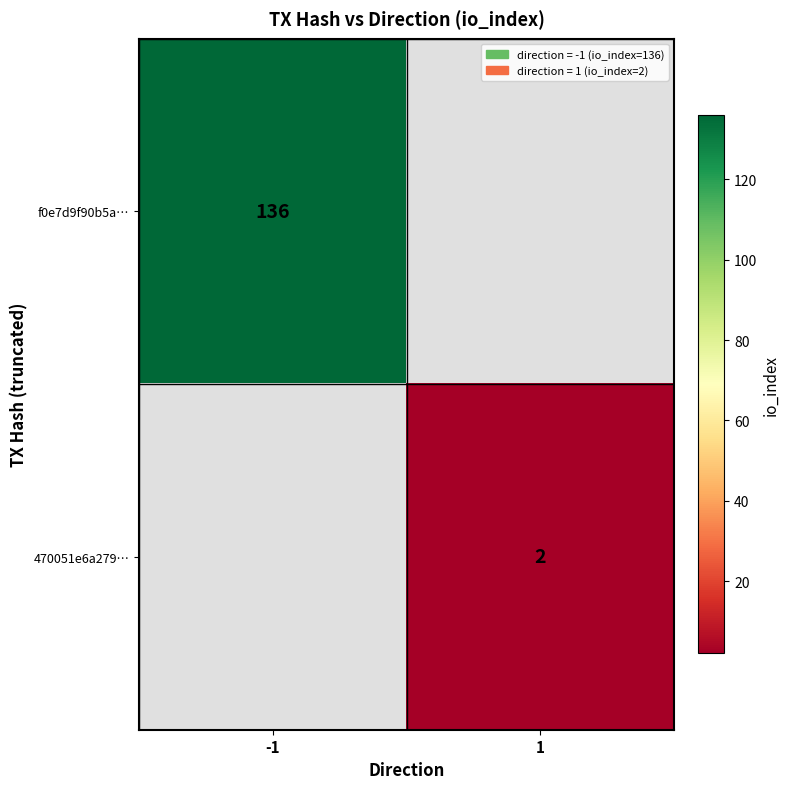

True or false: f0e7d9f90b5a… has a value of 224 at -1.

False